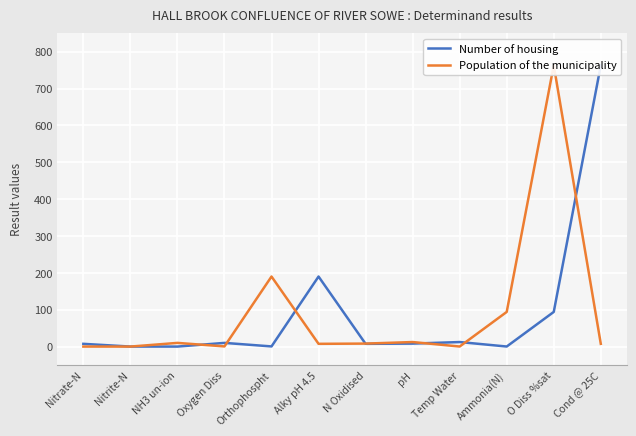

How many interior local peaks does the Population of the municipality series have?

4